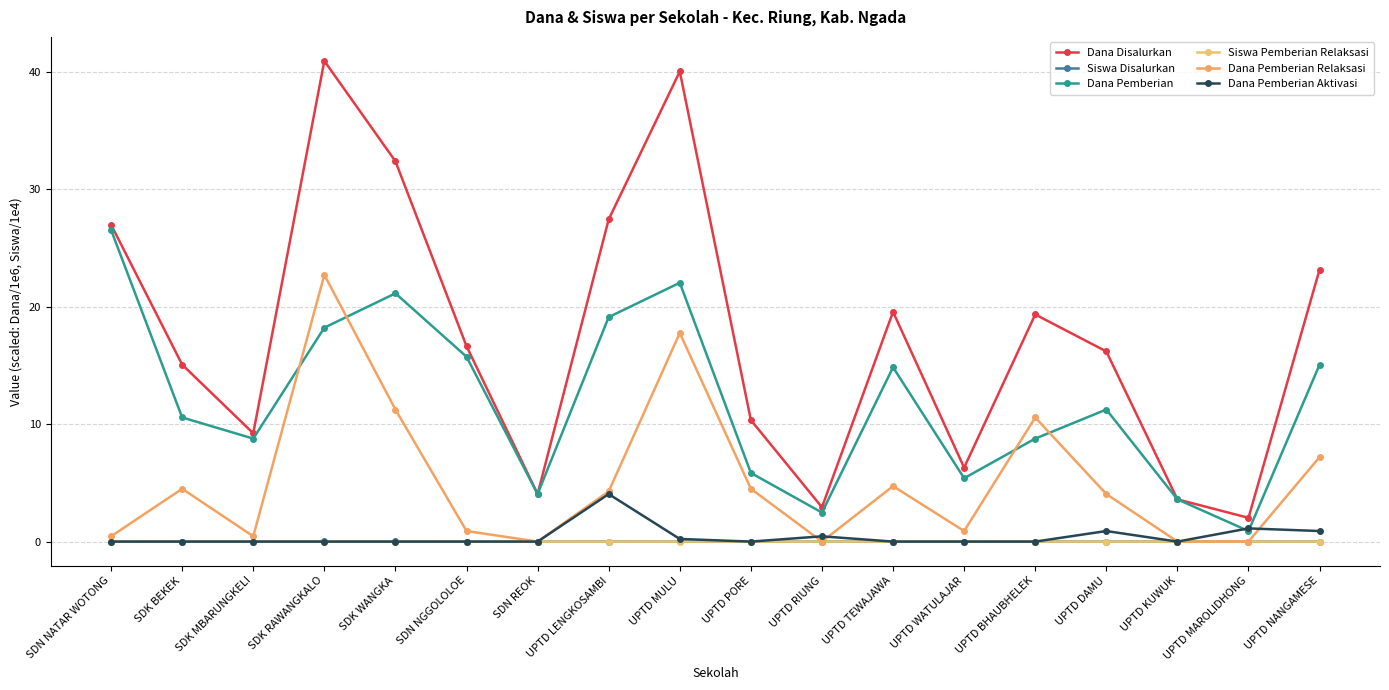

What is the value of the Dana Disalurkan point at the 1st from the left?

27.0